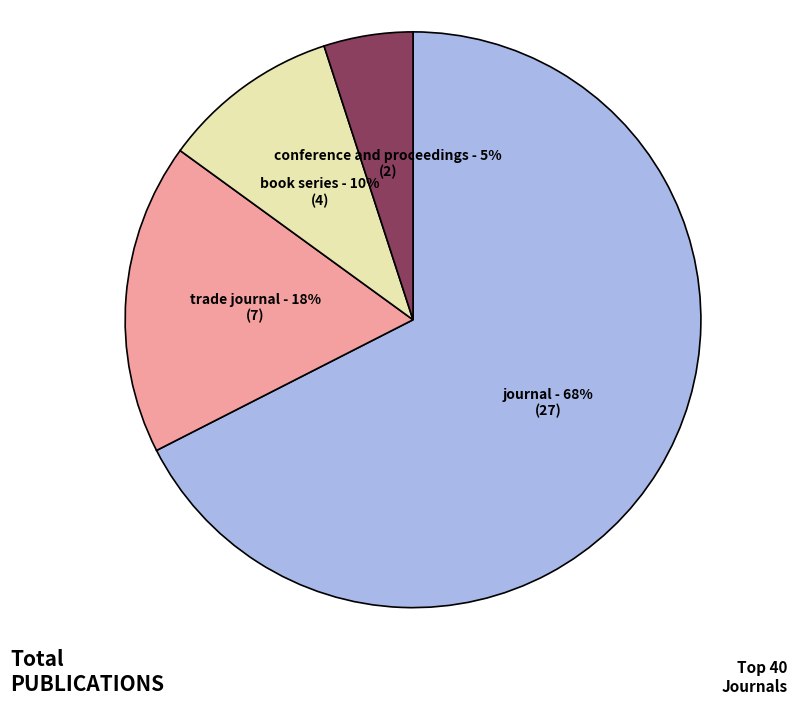

Which category has the biggest portion of the pie?

journal